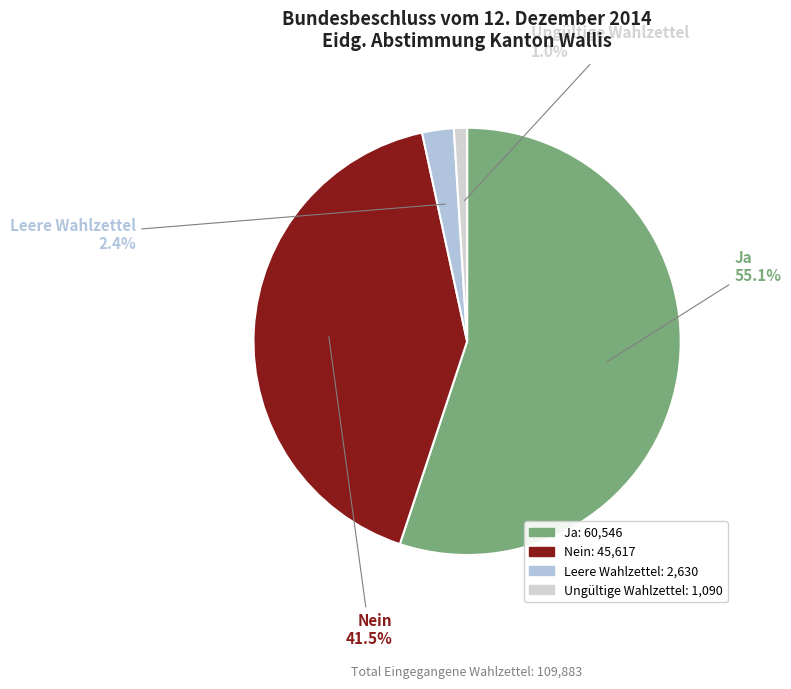

Rank the categories by value from lowest to highest.

Ungültige Wahlzettel, Leere Wahlzettel, Nein, Ja